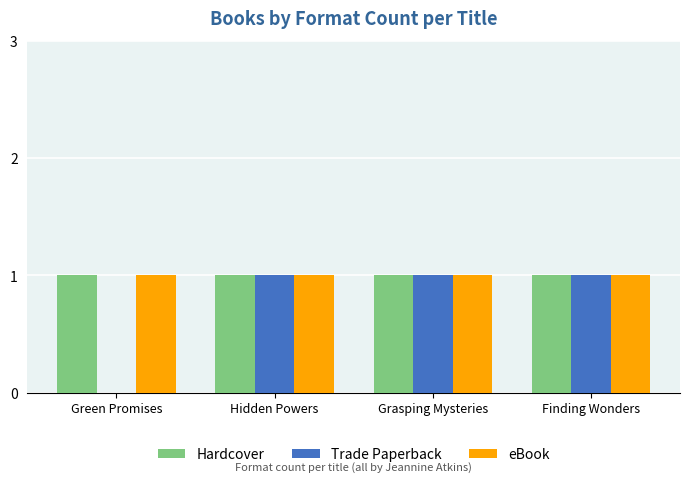

Is the value of Trade Paperback at Green Promises greater than the value of Hardcover at Hidden Powers?

No